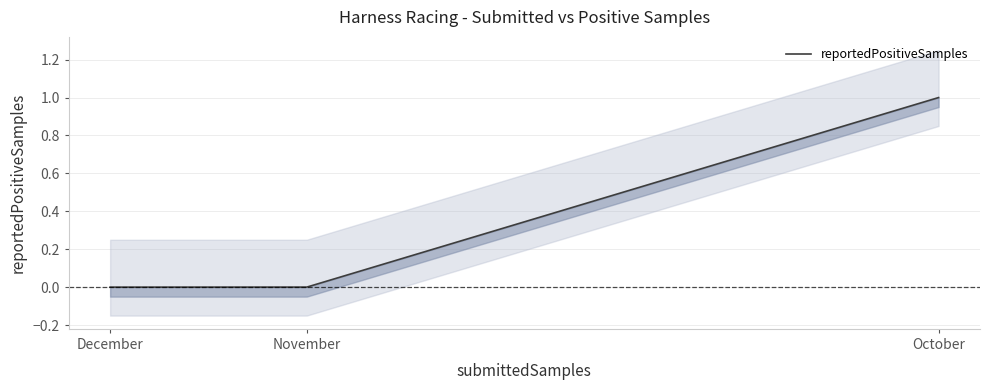

Is it true that the value at October is 1?

True